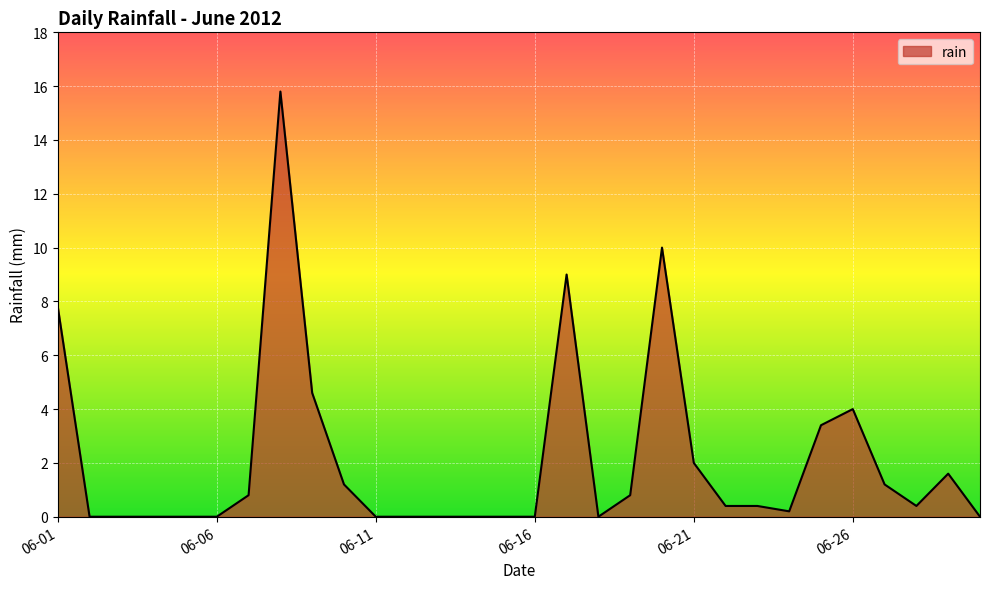

What is the difference between the maximum and minimum values?

15.8